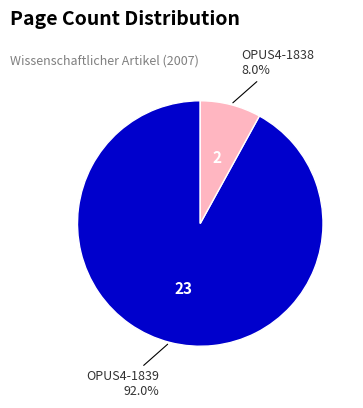

Is there any slice that represents more than half of the pie?

Yes